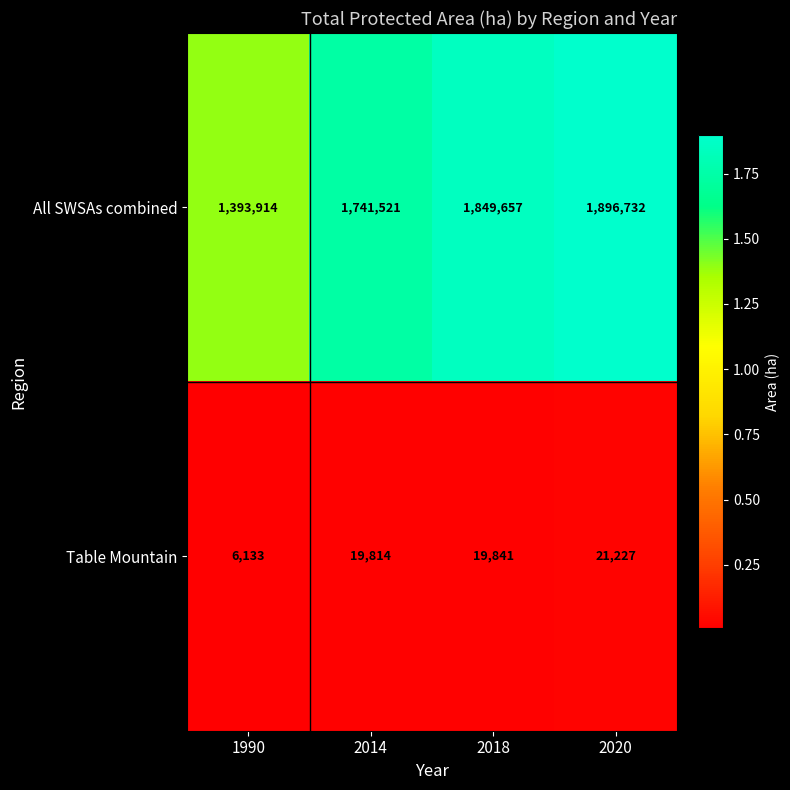

Reading left to right, list all the values displayed in this chart.

All SWSAs combined: 1990=1393914	2014=1741521	2018=1849657	2020=1896732
Table Mountain: 1990=6133	2014=19814	2018=19841	2020=21227